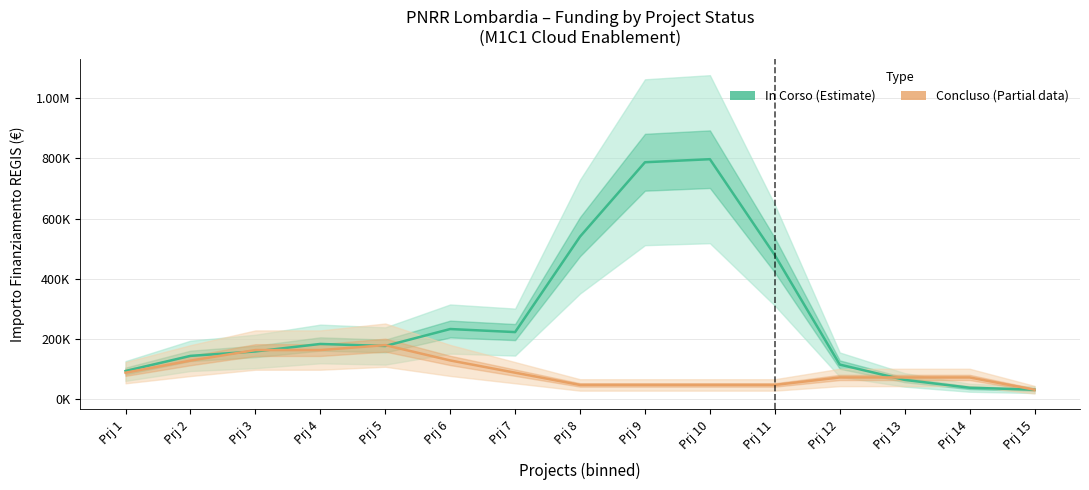

Reading left to right, what are all the values shown in this chart?

In Corso (Estimate): 93706.0	143947.7	158646.0	183501.0	176749.7	233058.7	222902.0	540004.0	786889.0	797045.7	478228.0	114988.3	64167.7	38202.0	31618.0
Concluso (Partial): 88091.0	128176.0	163187.7	163187.7	179575.7	128755.0	88091.0	47427.0	47427.0	47427.0	47427.0	72282.0	72282.0	72282.0	31618.0